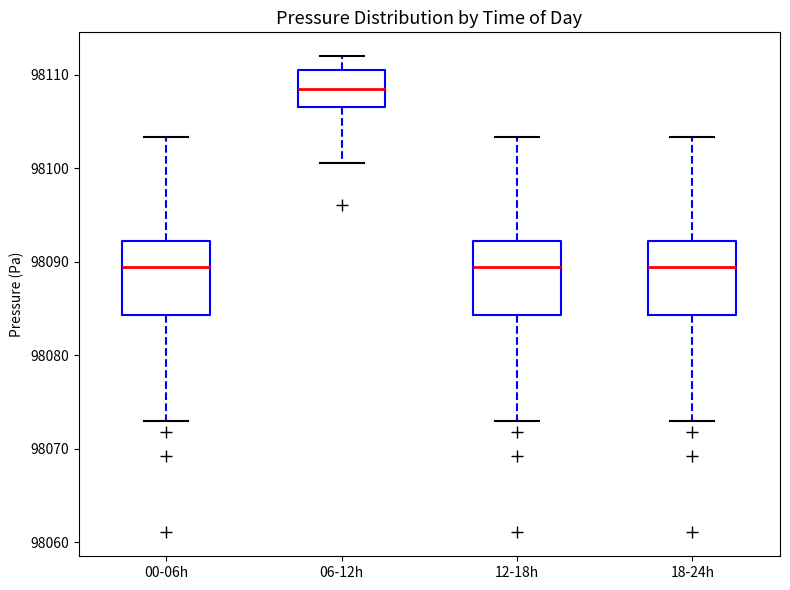

Reading left to right, read every box against the y-axis: the position of its median line, the range the box covers, and the ends of its whiskers. The values are not printed on the chart, so give them approximately, as read against the axis.

00-06h: median 98089, box 98084 to 98092, whiskers 98073 to 98103
06-12h: median 98108, box 98107 to 98111, whiskers 98101 to 98112
12-18h: median 98089, box 98084 to 98092, whiskers 98073 to 98103
18-24h: median 98089, box 98084 to 98092, whiskers 98073 to 98103